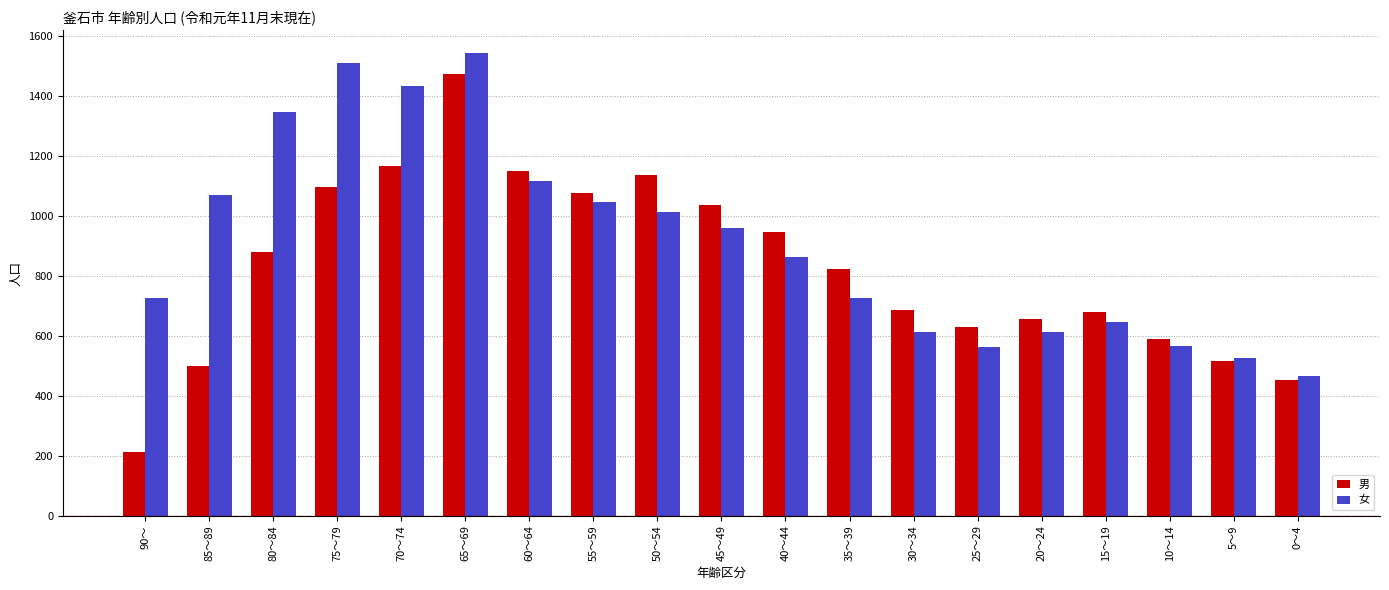

What is the average value of the 男 series?

827